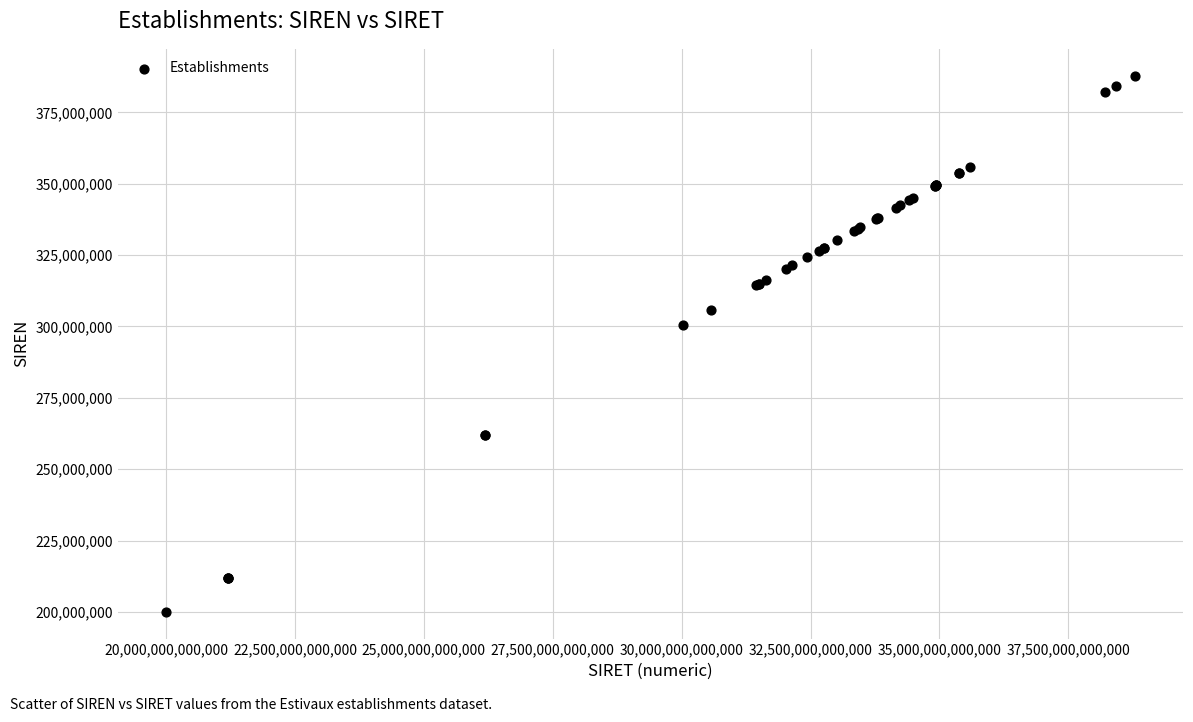

What Y value in the scatter plot is closest to 293945111?

300327814